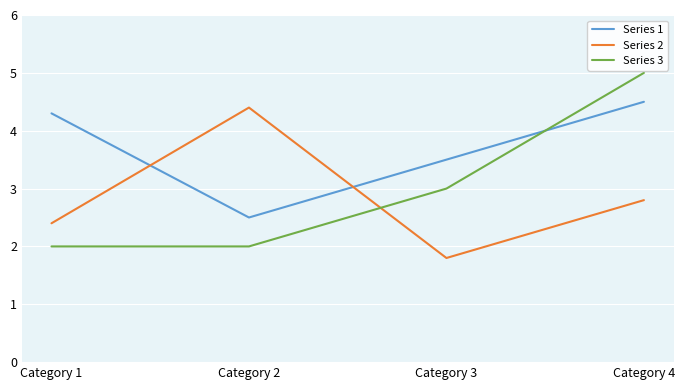

How many times do Series 2 and Series 1 cross each other?

2